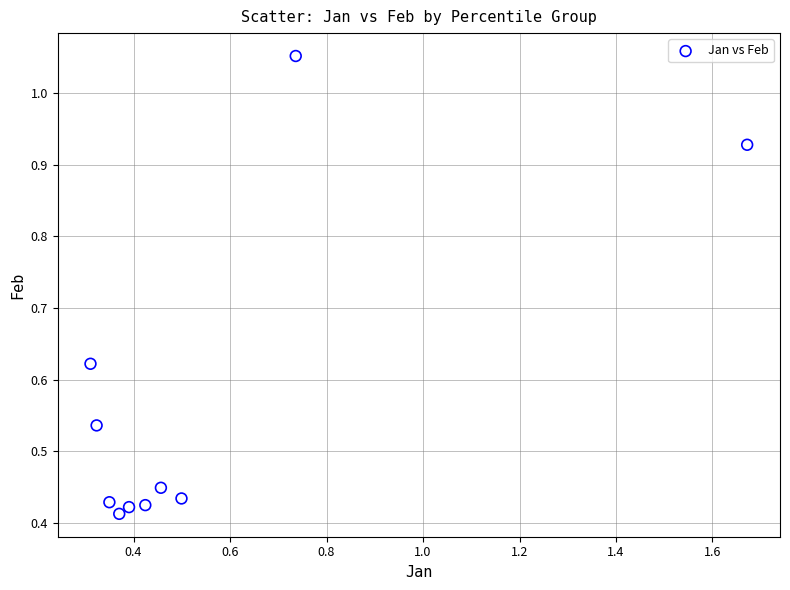

What is the range of X values (max minus min)?

1.4